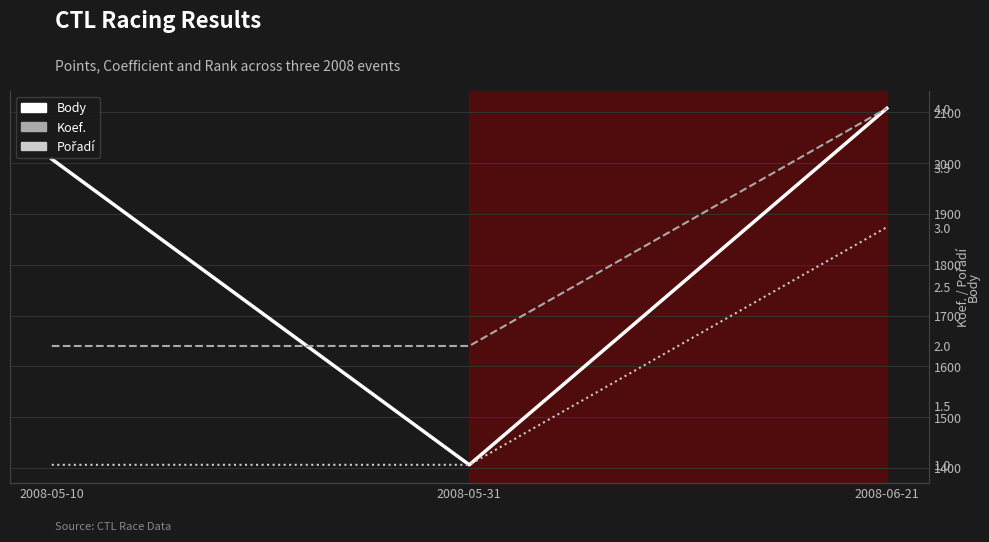

What is the difference between the maximum and minimum values in the Body series?

702